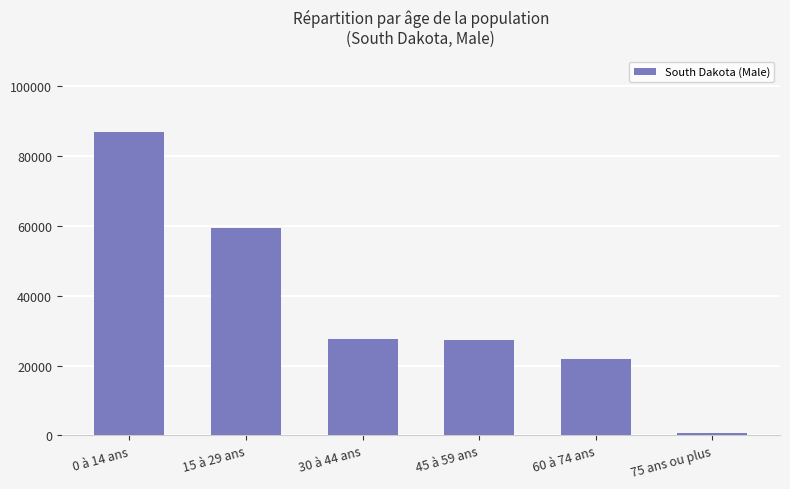

Is it true that the value at 45 à 59 ans is 27200?

True